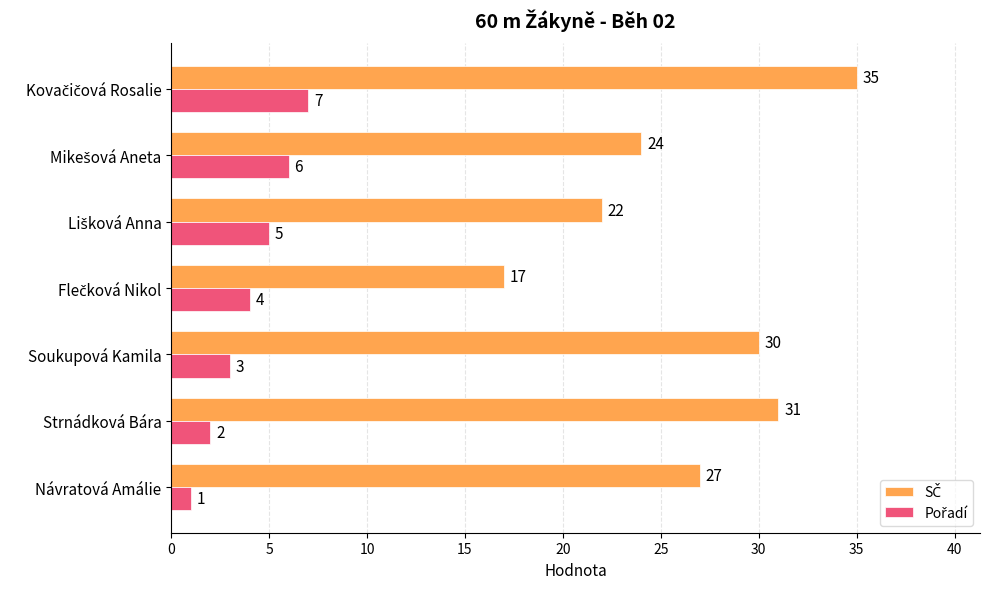

Which label corresponds to the smallest value in the chart?

Návratová Amálie